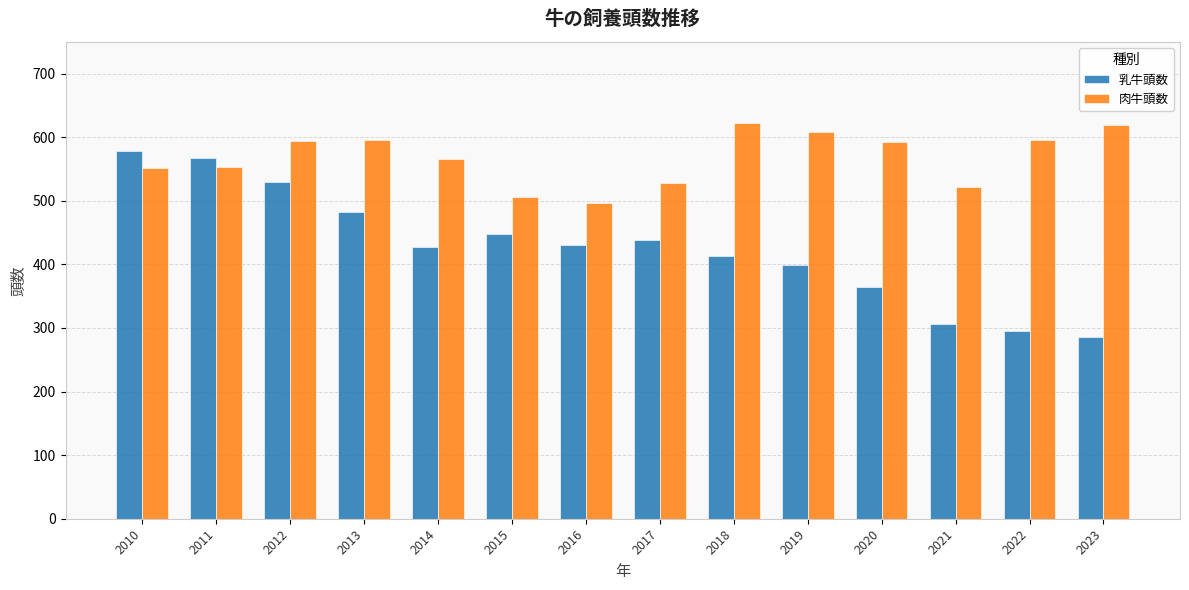

At 2017, list the series in order from largest to smallest.

肉牛頭数, 乳牛頭数